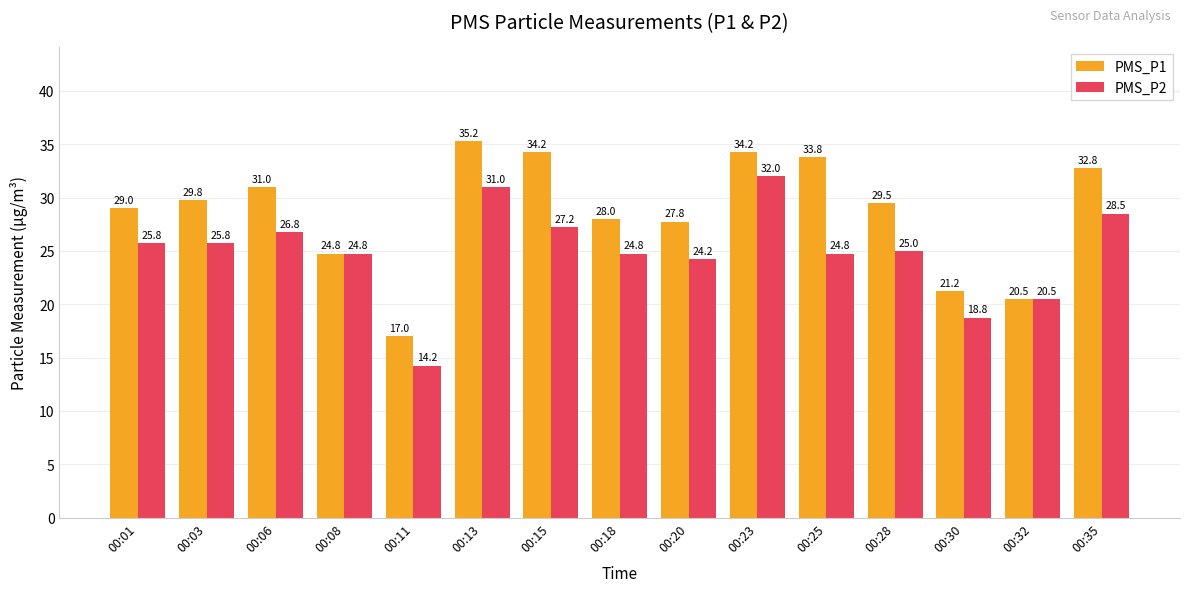

Rank the series by their maximum value, from highest to lowest.

PMS_P1, PMS_P2